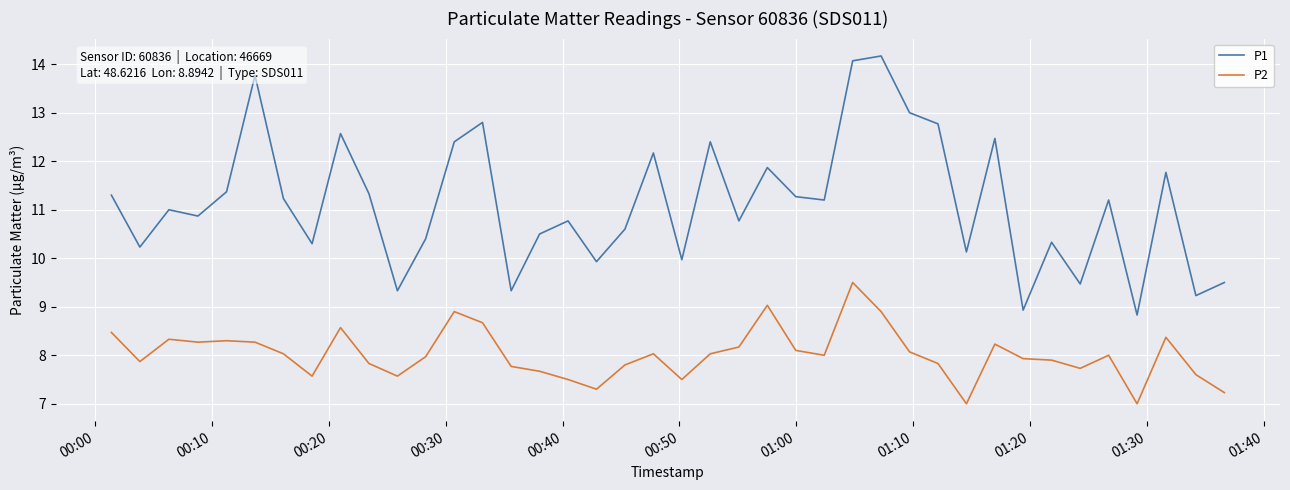

What is the difference between the maximum and minimum values in the P1 series?

5.3